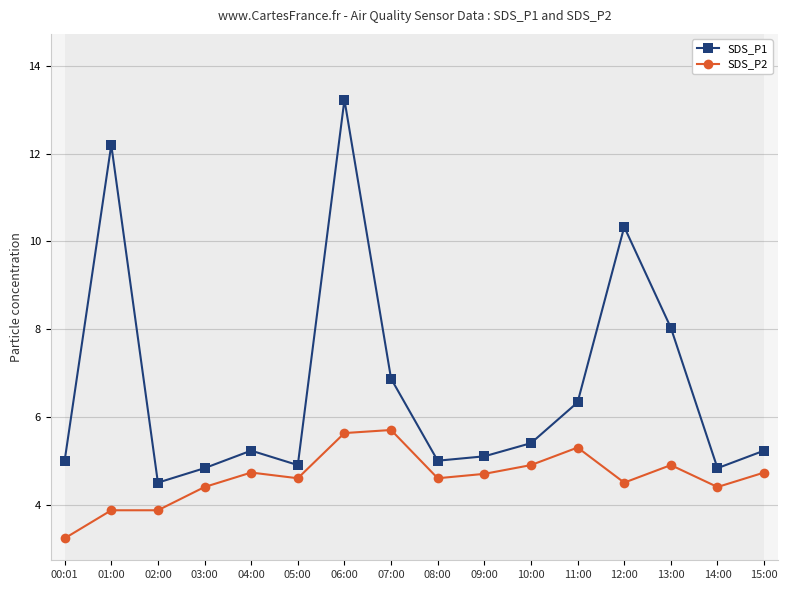

True or false: SDS_P1 and SDS_P2 cross at least once.

False